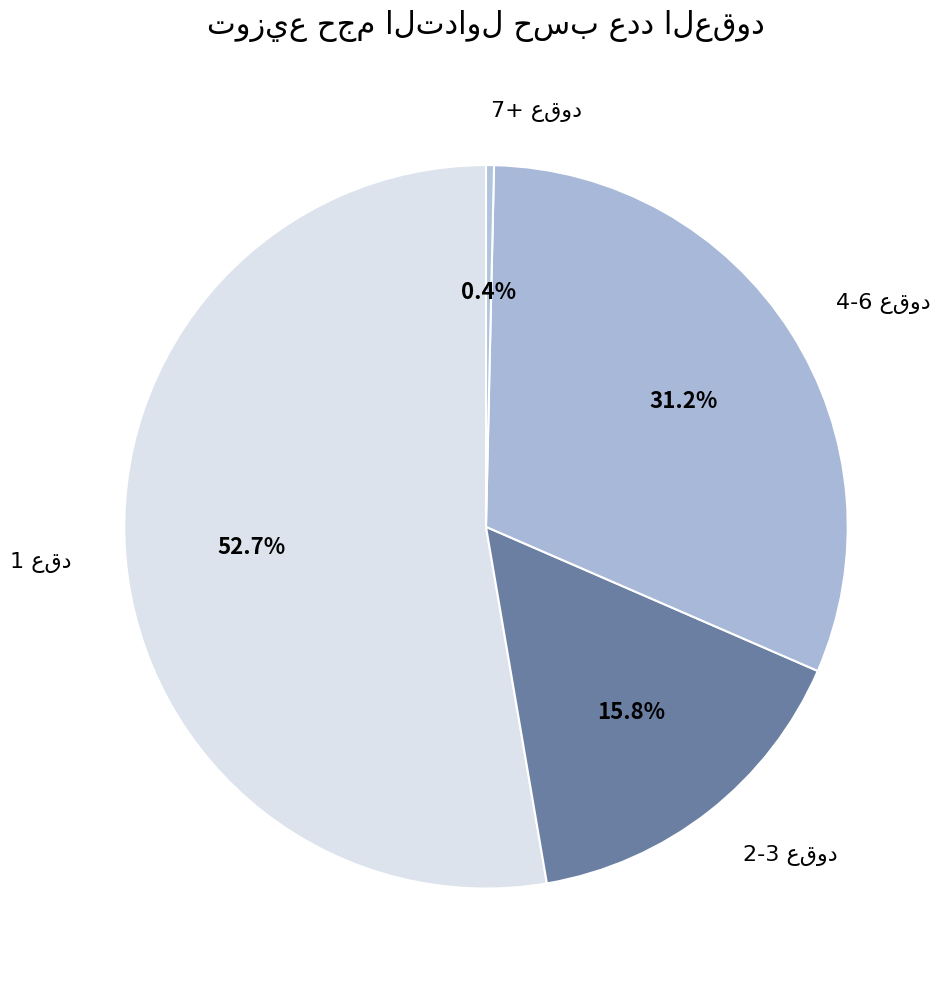

Does any single category account for the majority?

Yes